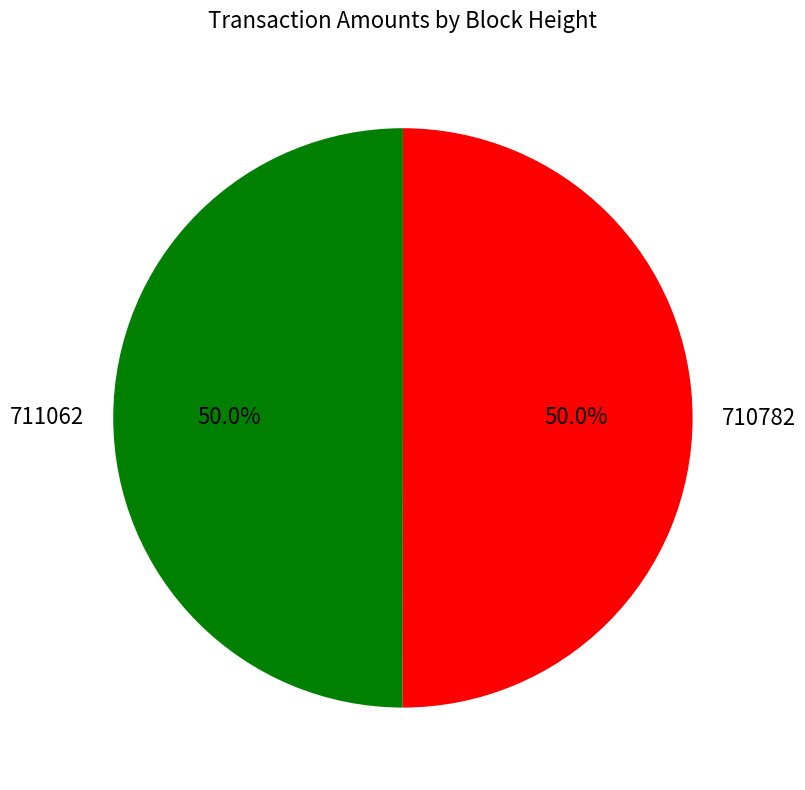

What is the ratio of the value at 710782 to the value at 711062?

1.0